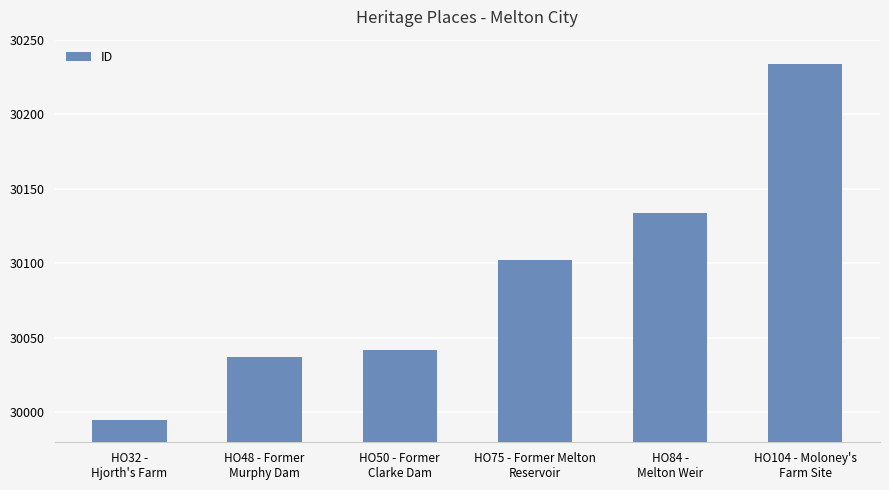

Is it true that the value at HO32 -
Hjorth's Farm is 18638?

False